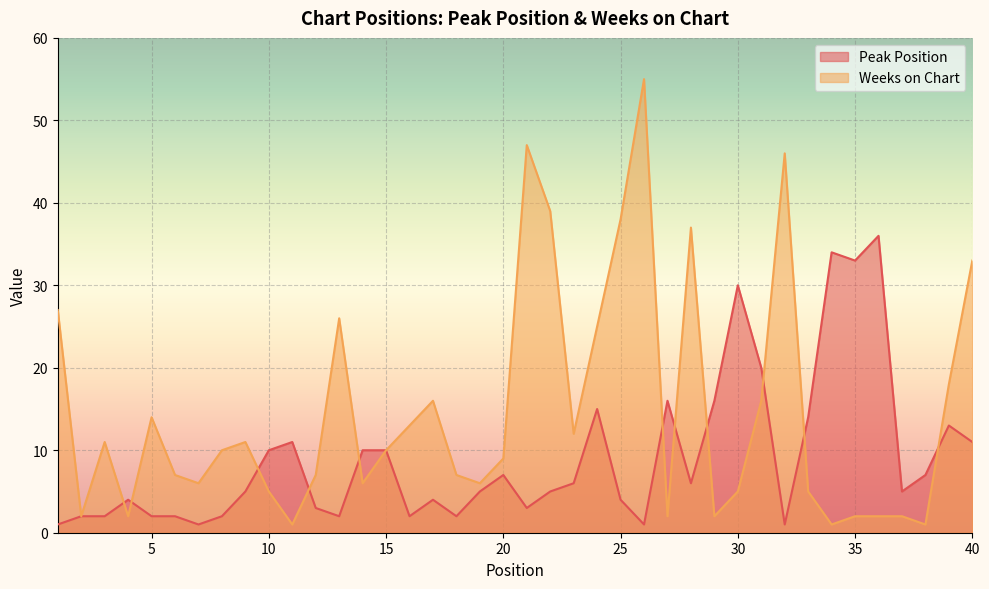

Rank the series by their maximum value, from lowest to highest.

Peak Position, Weeks on Chart